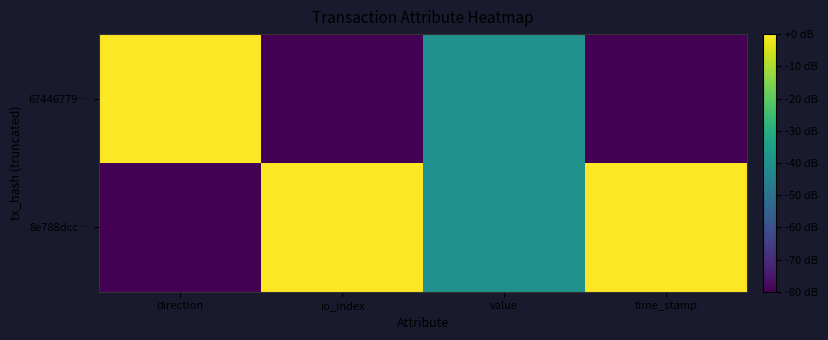

List the series in order of their overall mean, highest first.

8e788dcc…, 67446779…